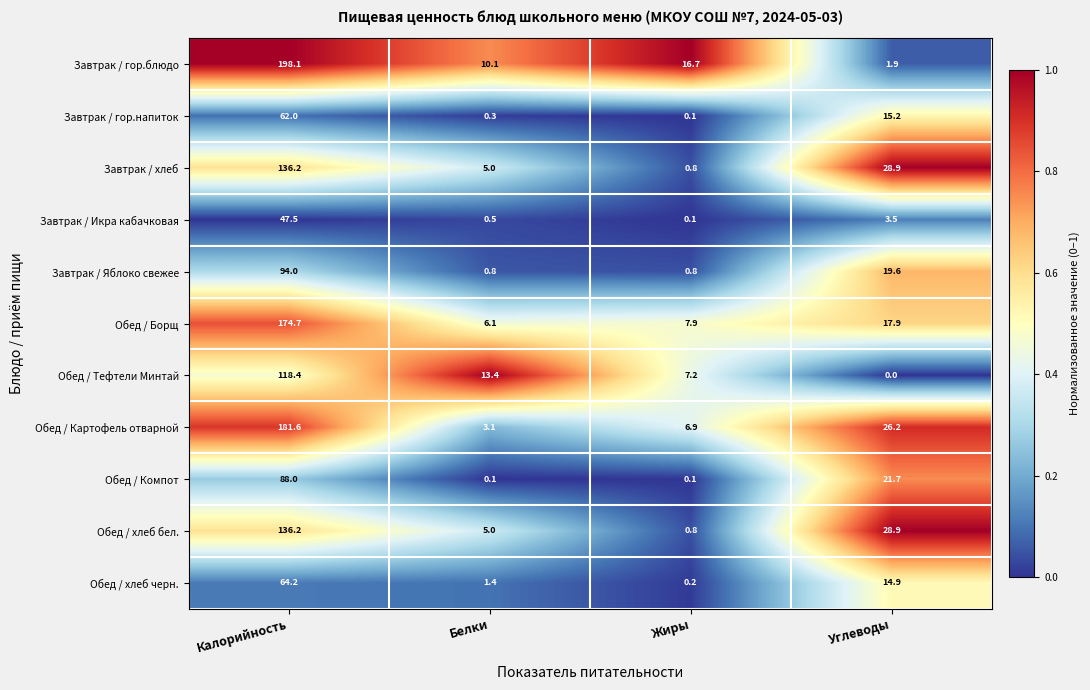

The Завтрак / гор.блюдо series shows 3.8 at Белки. True or false?

False